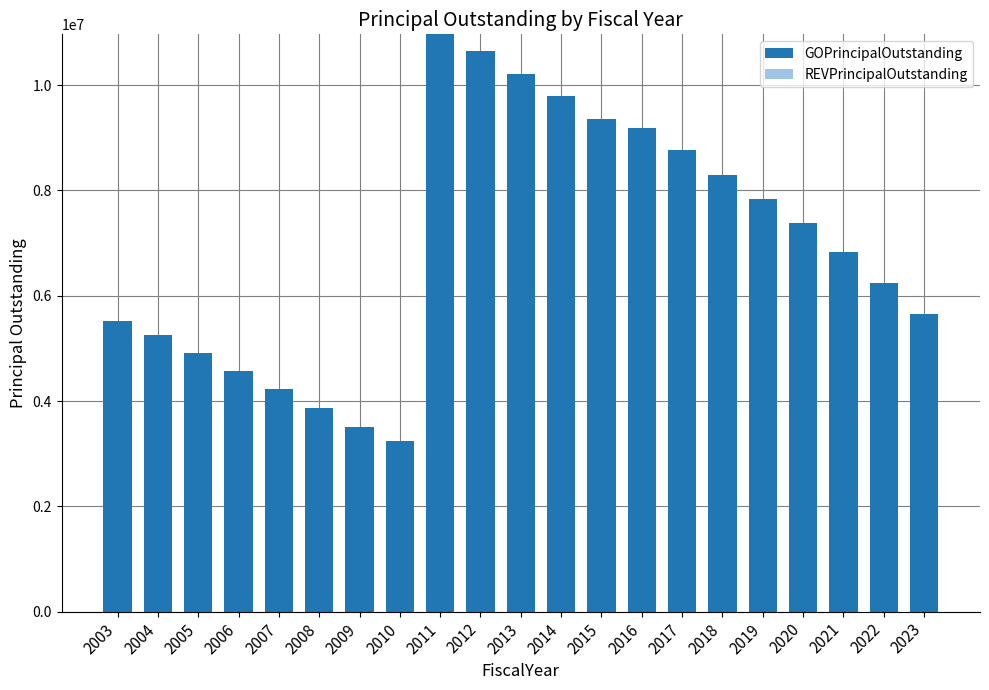

What is the minimum value shown in the chart?

3235000